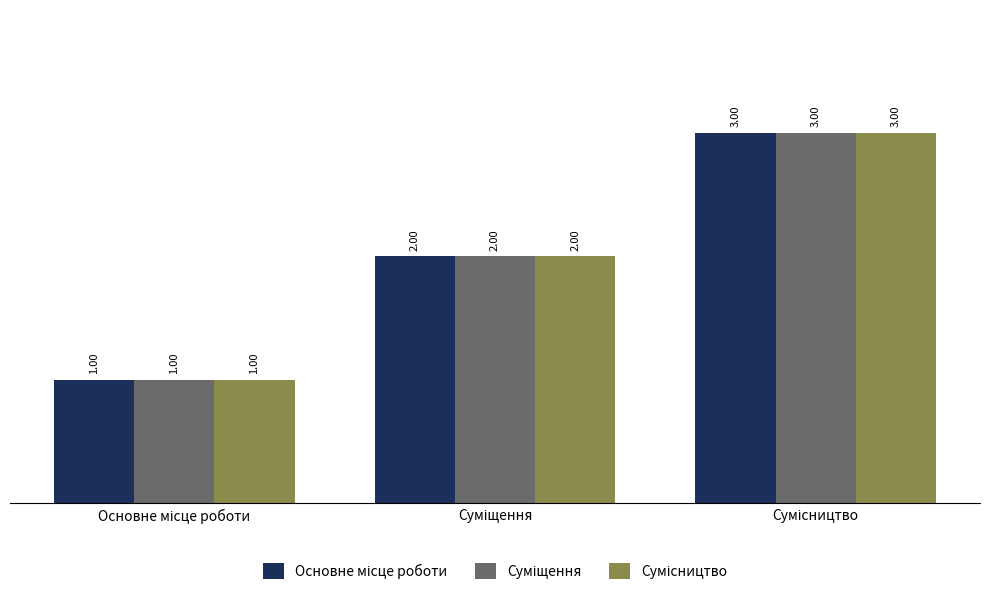

At which label does Сумісництво reach its minimum?

Основне місце роботи